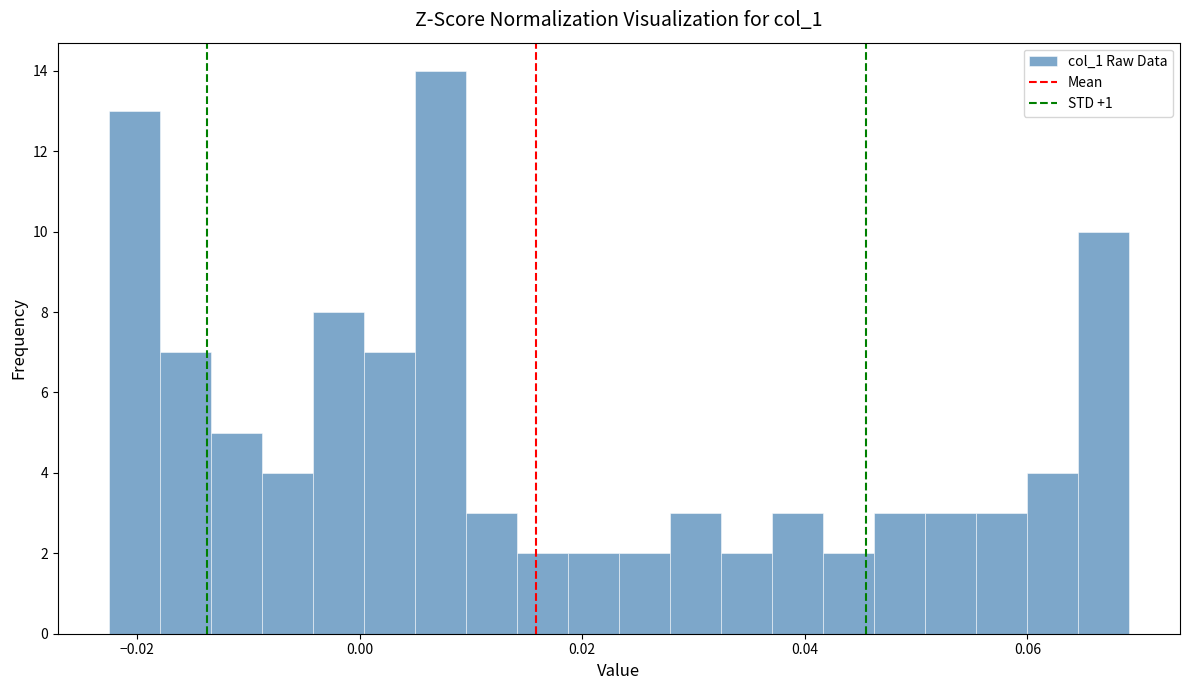

Around what value on the x-axis is the tallest bar? Give the approximate position of its centre, as read against the axis.

0.008